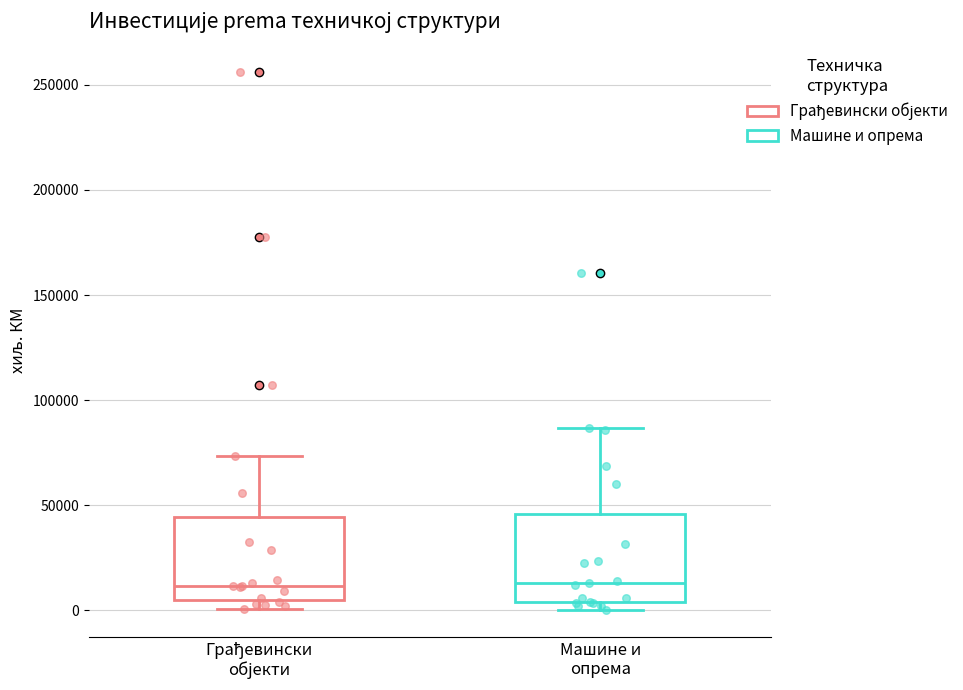

Reading left to right, read every box against the y-axis: the position of its median line, the range the box covers, and the ends of its whiskers. The values are not printed on the chart, so give them approximately, as read against the axis.

Грађевински објекти: median 10000, box 5000 to 45000, whiskers 0 to 75000
Машине и опрема: median 15000, box 5000 to 45000, whiskers 0 to 85000